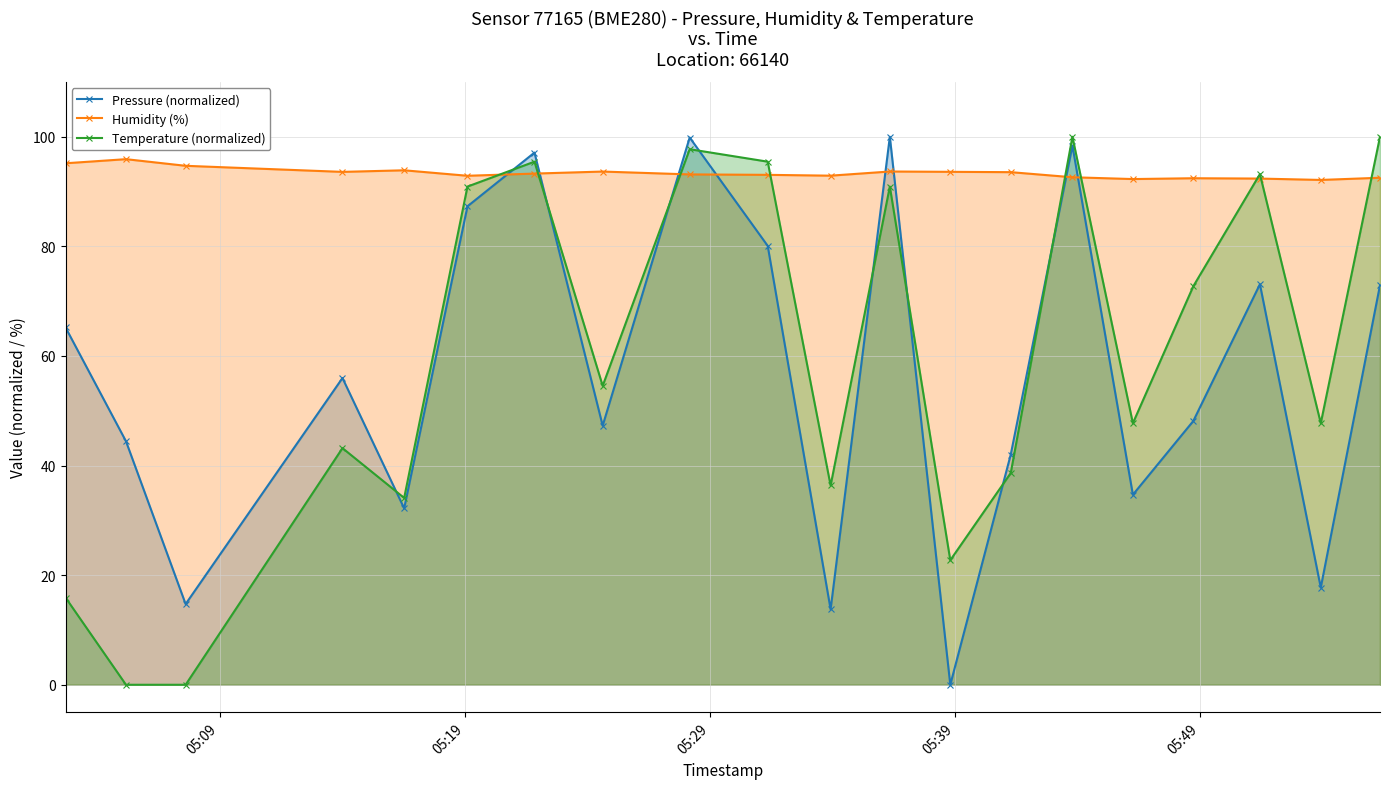

True or false: Pressure (normalized) and Temperature (normalized) intersect in this chart.

True